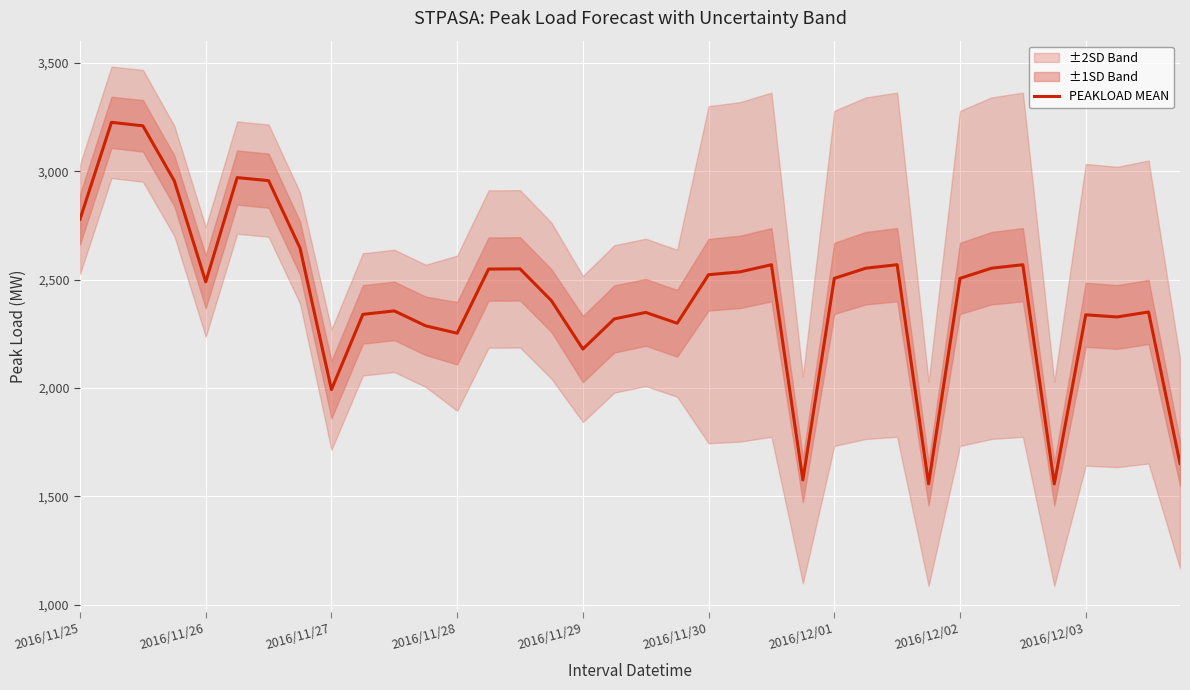

The value of PEAKLOAD MEAN at 2016/11/25 is 1491. True or false?

False